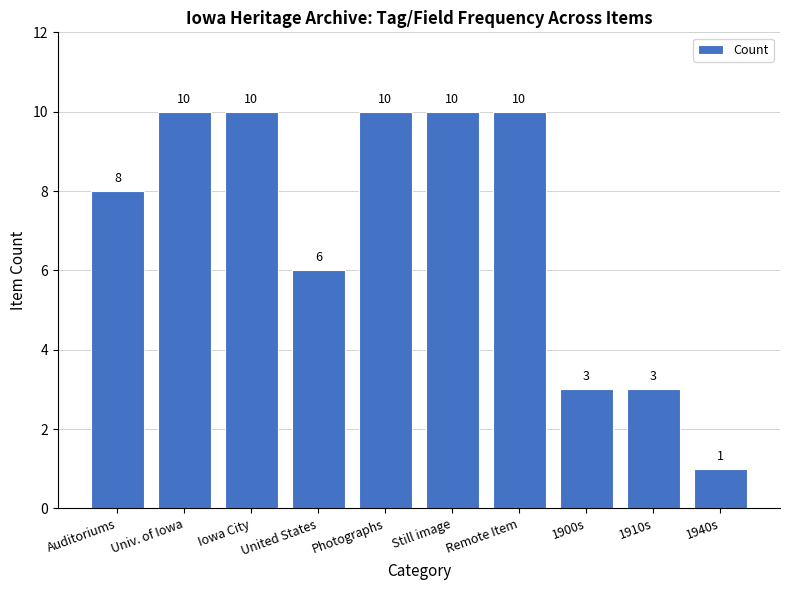

What position from the right is 1900s?

3